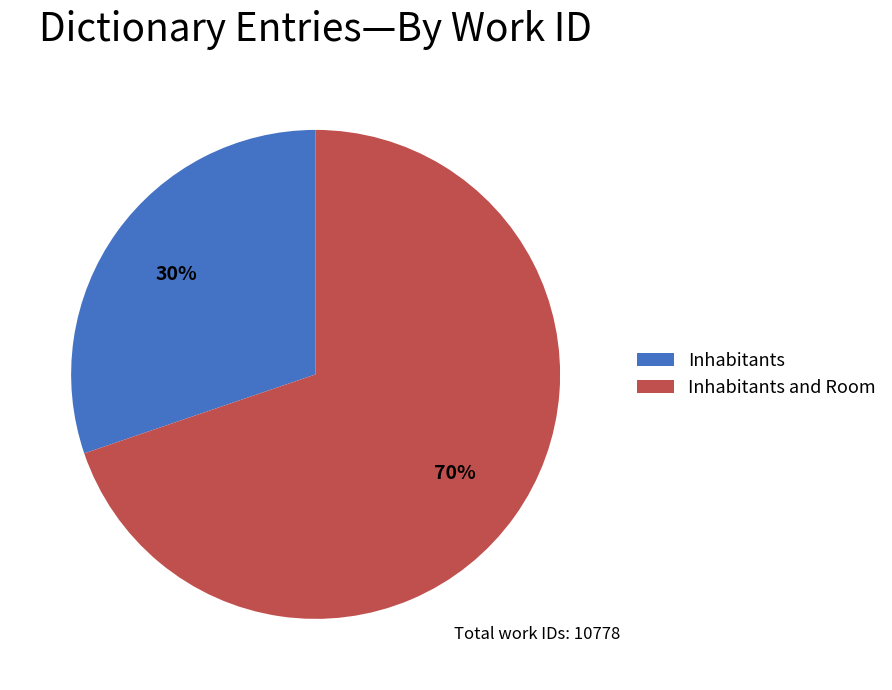

True or false: Inhabitants accounts for 21% of the total.

False